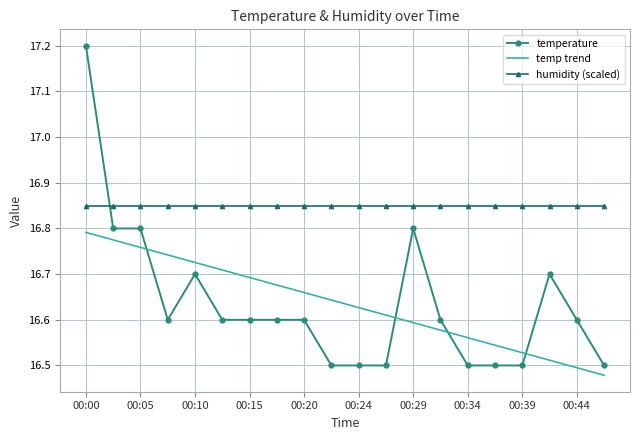

How many categories are shown in the chart?

20